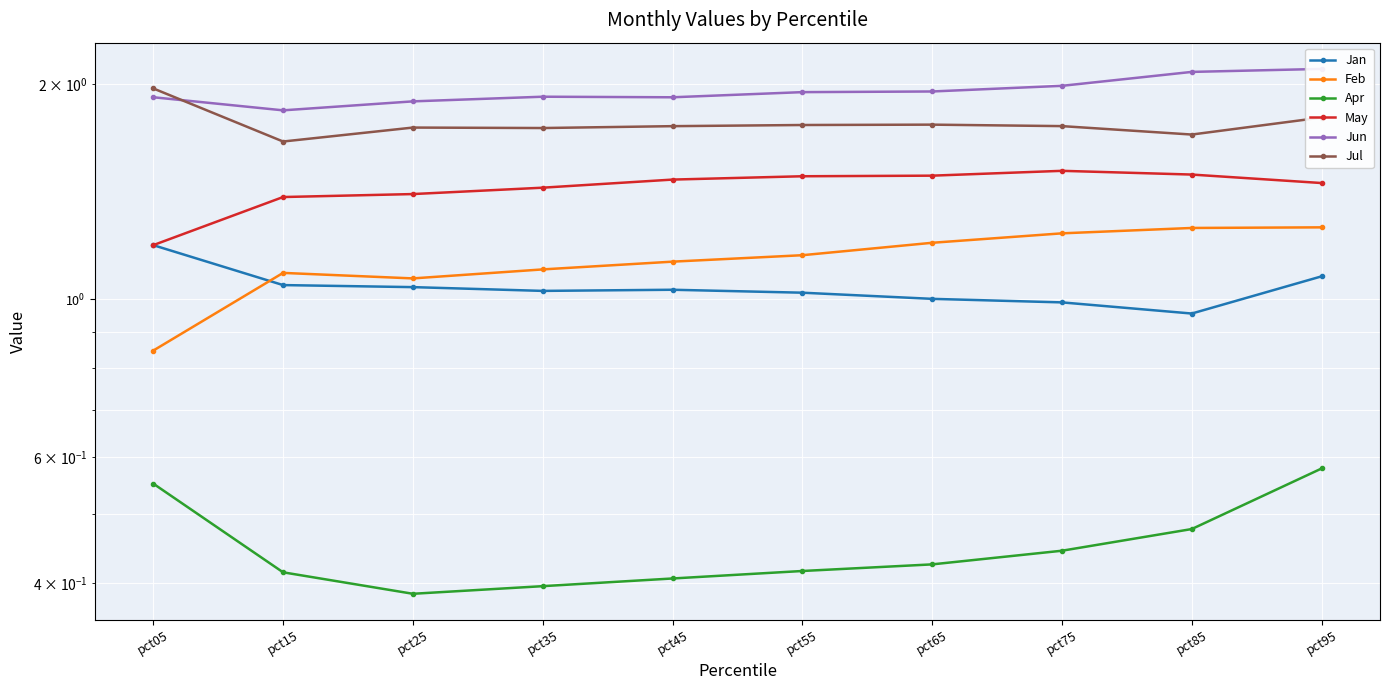

What is the spread (max minus min) of values at pct95?

1.5